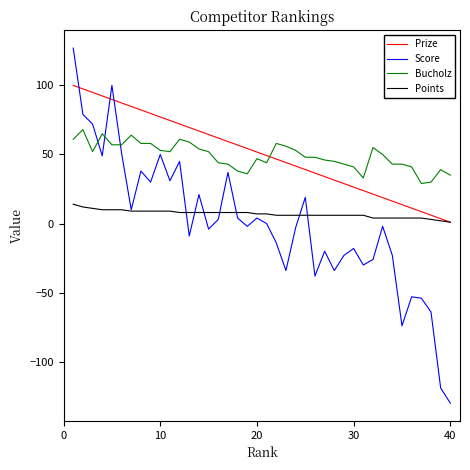

What is the average value of the Bucholz series?

49.0